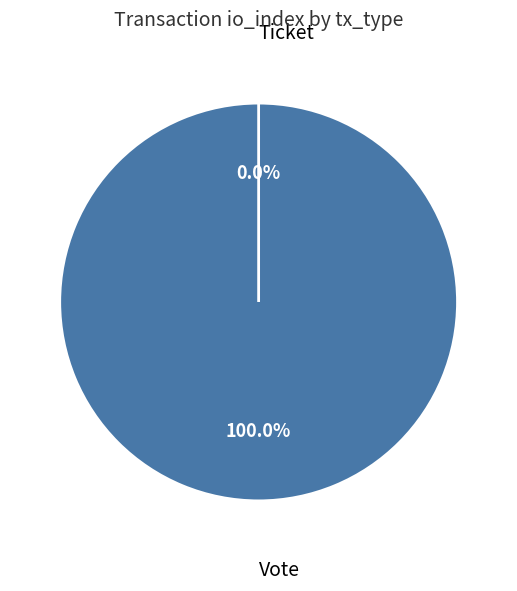

How many slices are in this pie chart?

2